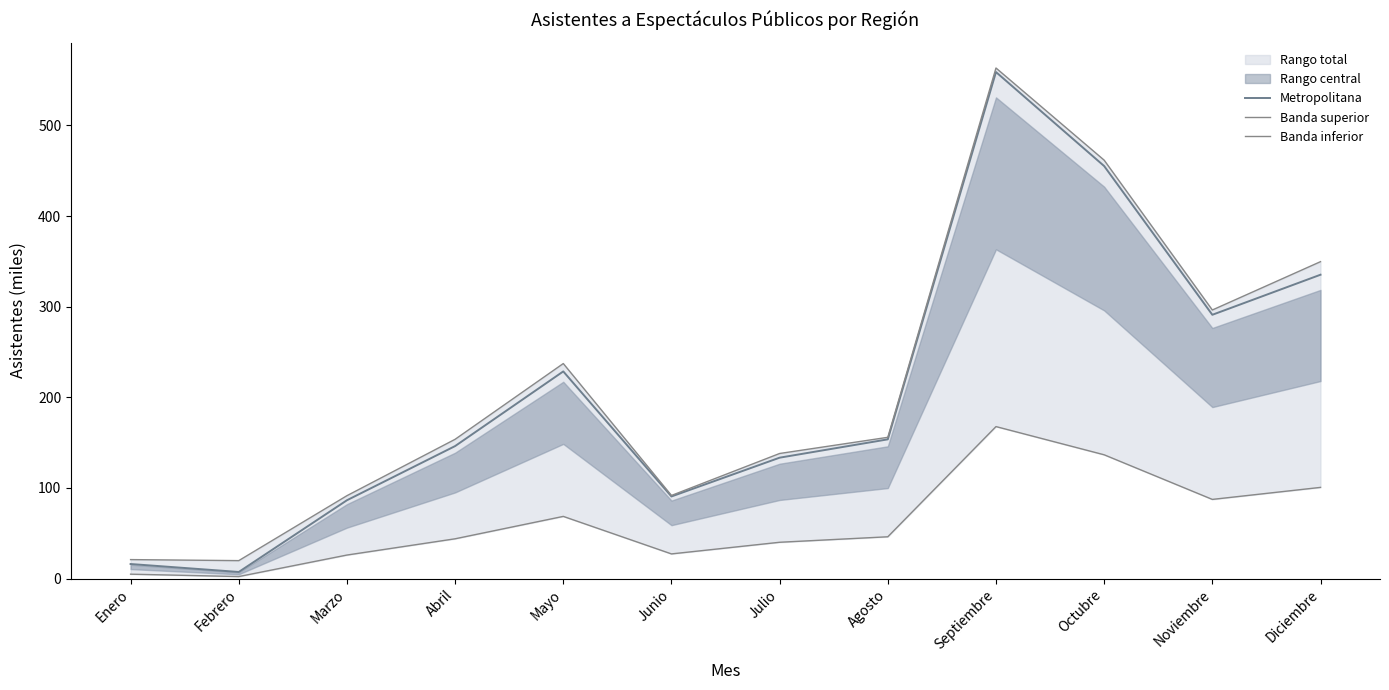

How many interior local valleys does the Banda superior series have?

3